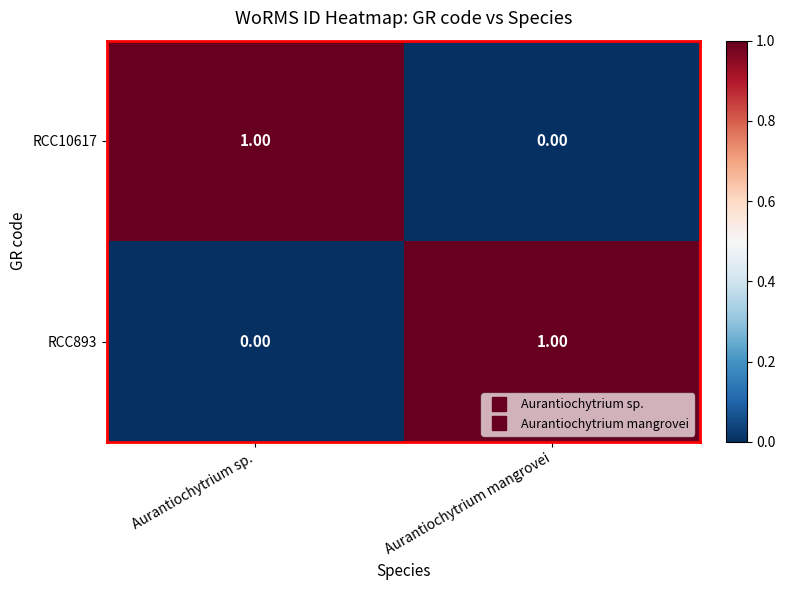

Rank the series at Aurantiochytrium sp. from highest to lowest value.

RCC10617, RCC893